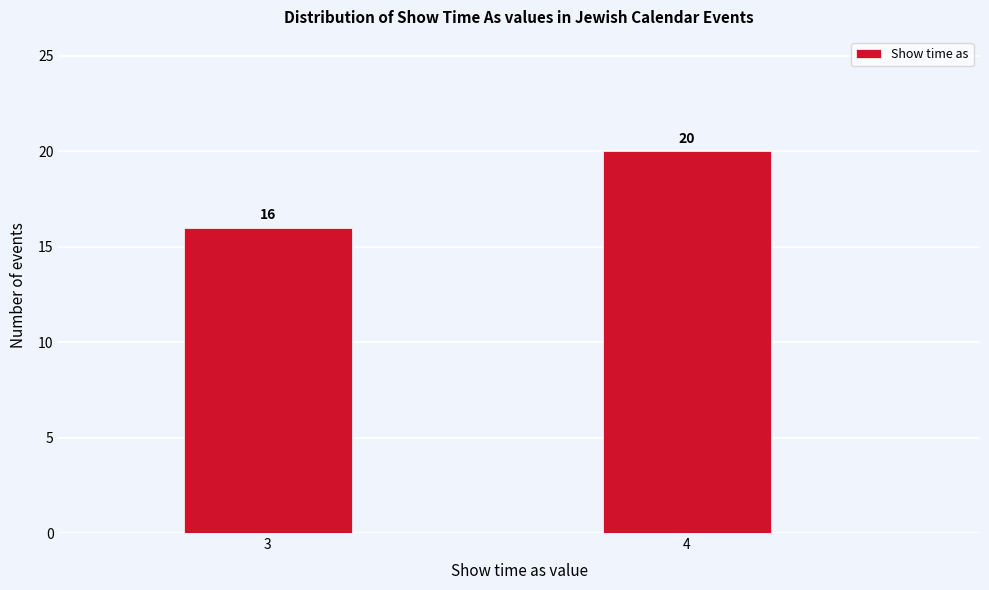

Reading left to right, extract all data points from this chart.

16	20